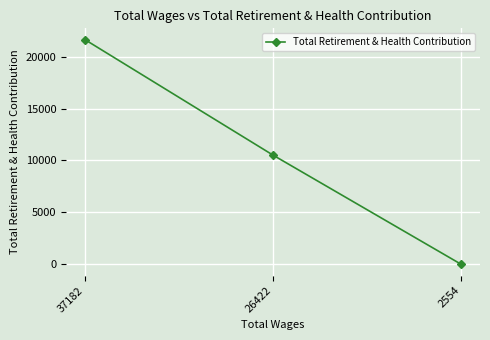

How many series are shown in this chart?

1